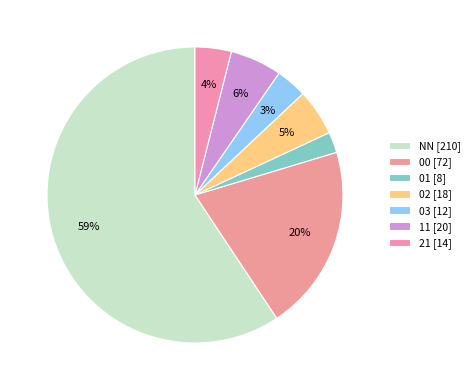

The 11 slice represents 1% of the pie. True or false?

False